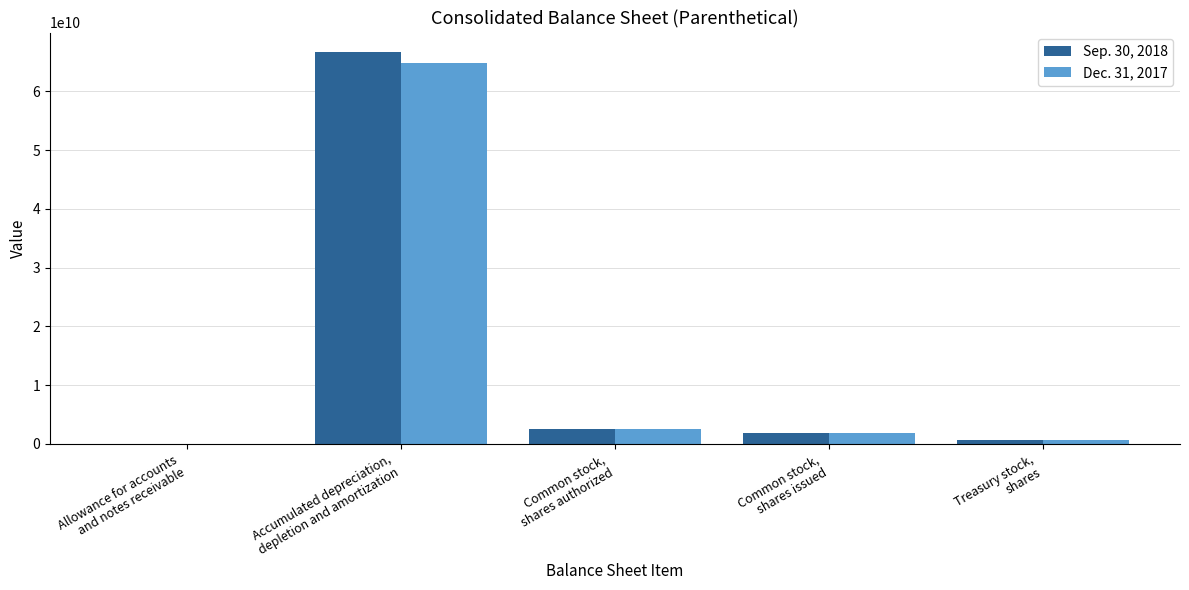

Reading right to left, what are all the values shown in this chart?

Sep. 30, 2018: 639682327	1790924215	2500000000	66664000000	11000000
Dec. 31, 2017: 608312034	1785419175	2500000000	64748000000	4000000